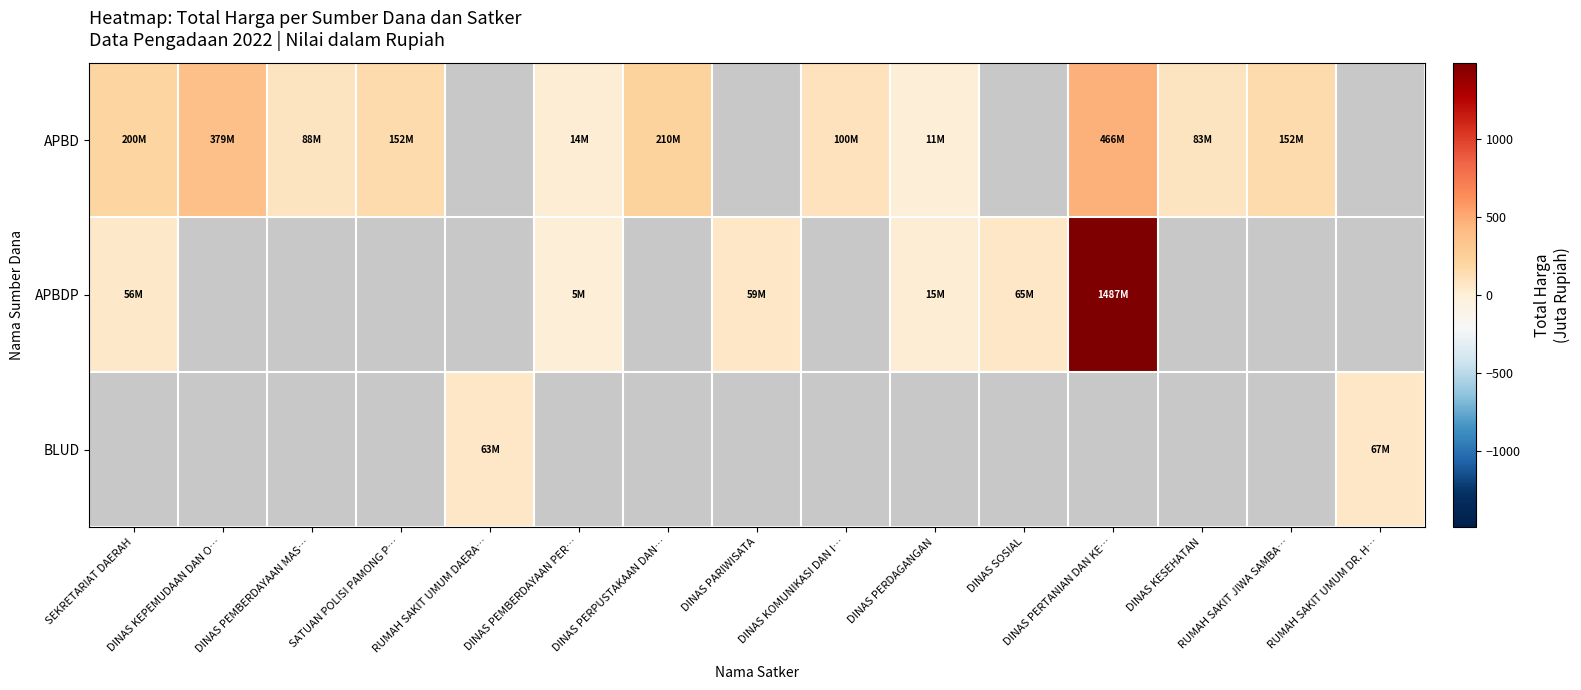

How many categories are shown in the chart?

15